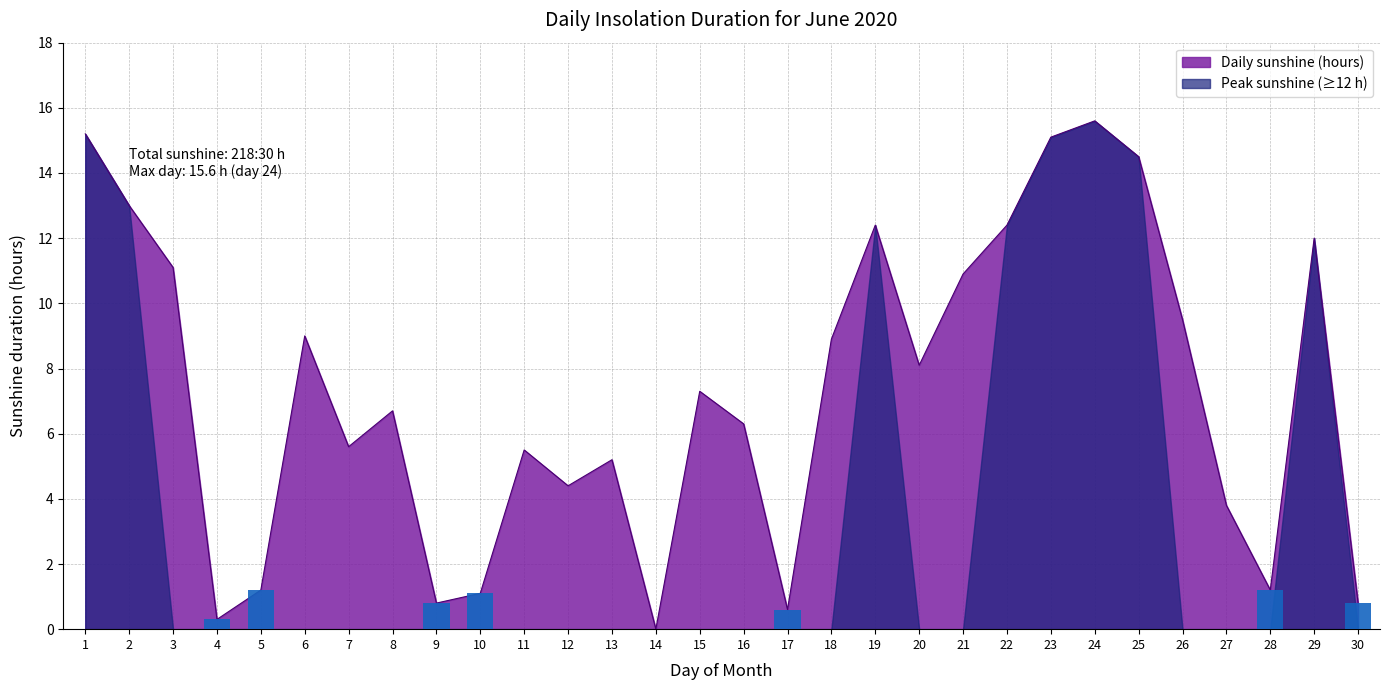

At which category does the chart reach its peak across all series?

24